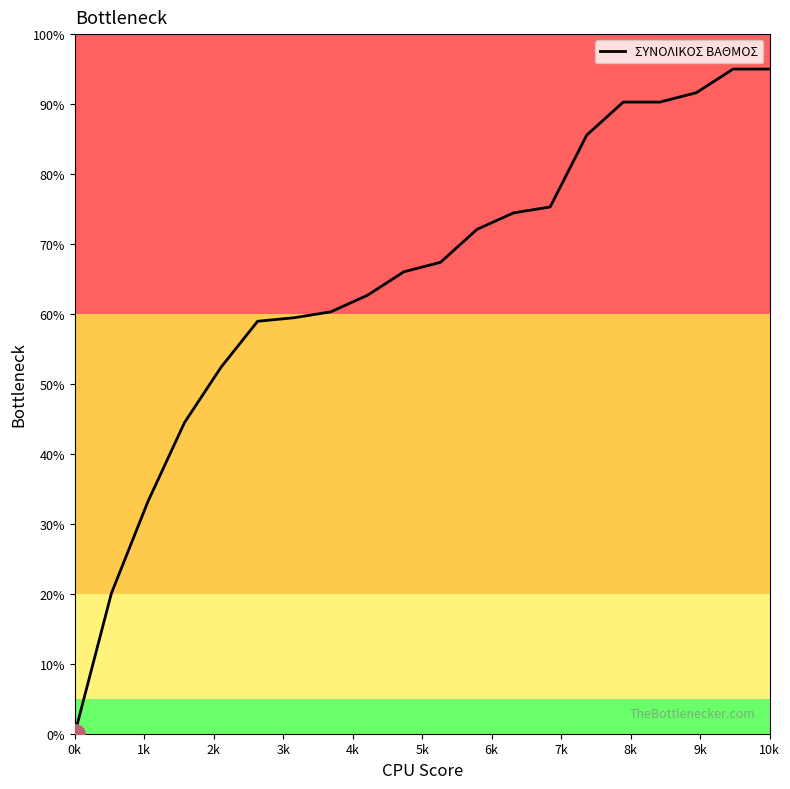

What is the difference between the maximum and minimum values?

95.0